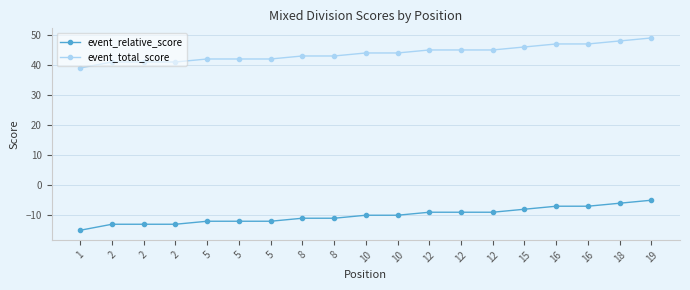

Rank the series at 5 from lowest to highest value.

event_relative_score, event_total_score